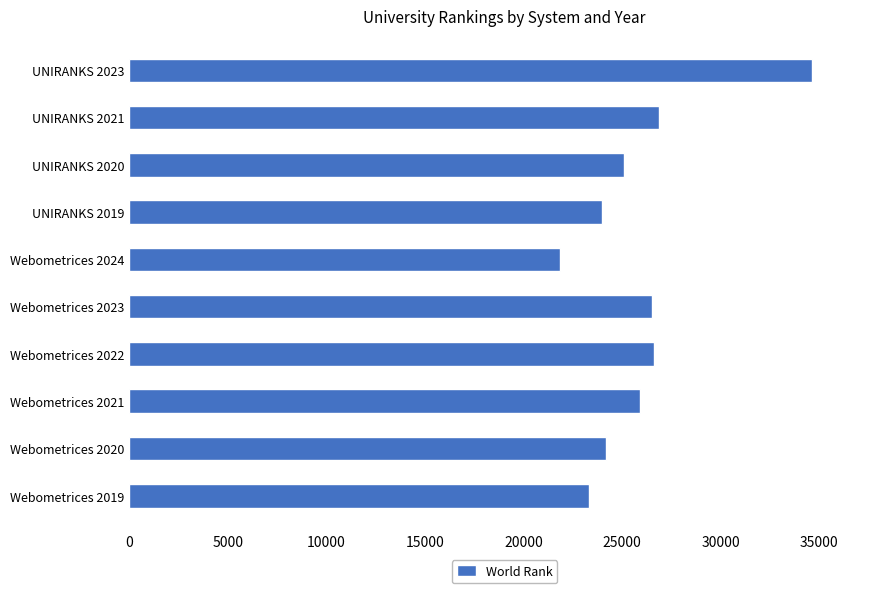

What is the sum of all values?

258991